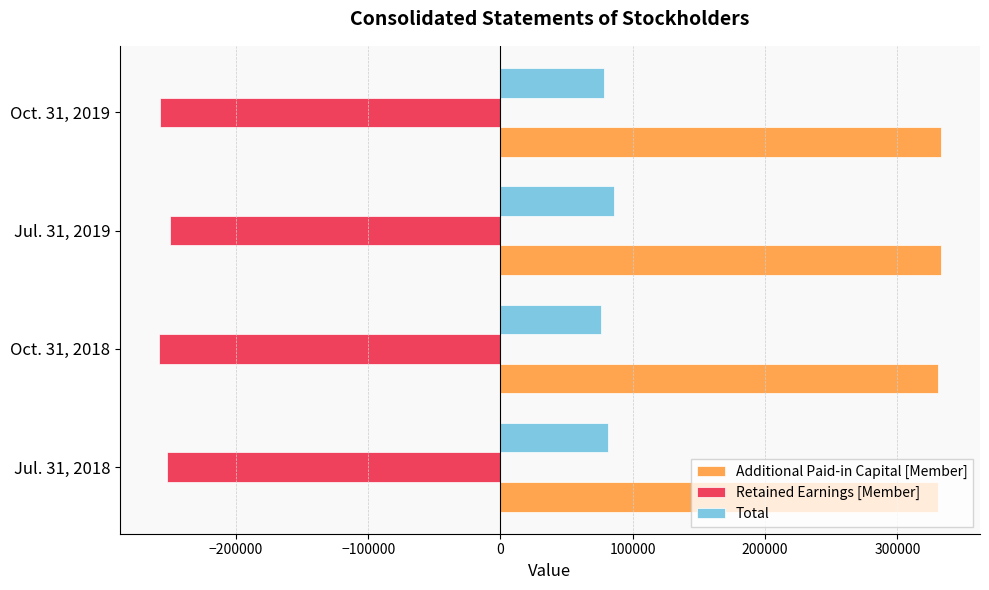

How many data points in Additional Paid-in Capital [Member] are less than 332704?

2